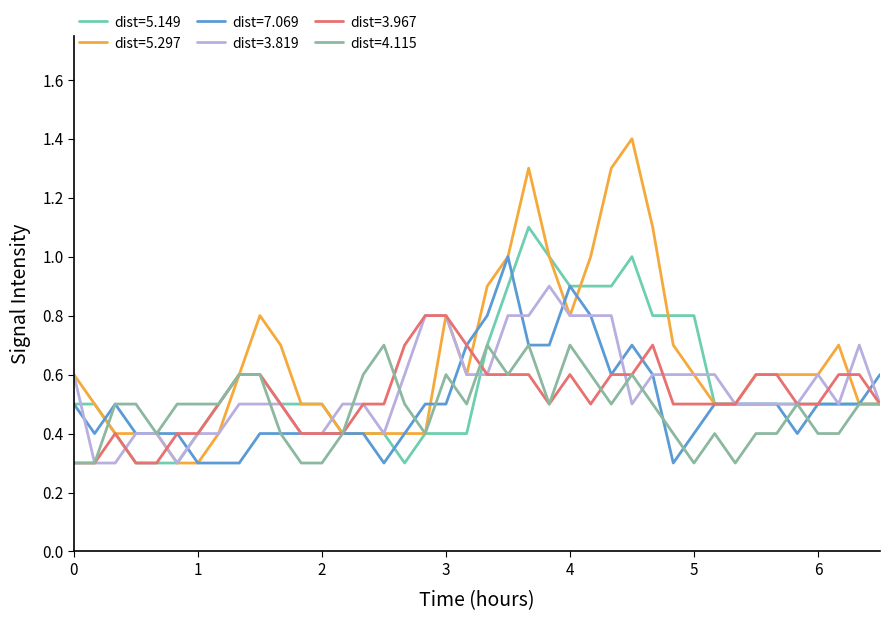

List the series in order of their peak value, highest first.

dist=5.297, dist=5.149, dist=7.069, dist=3.819, dist=3.967, dist=4.115